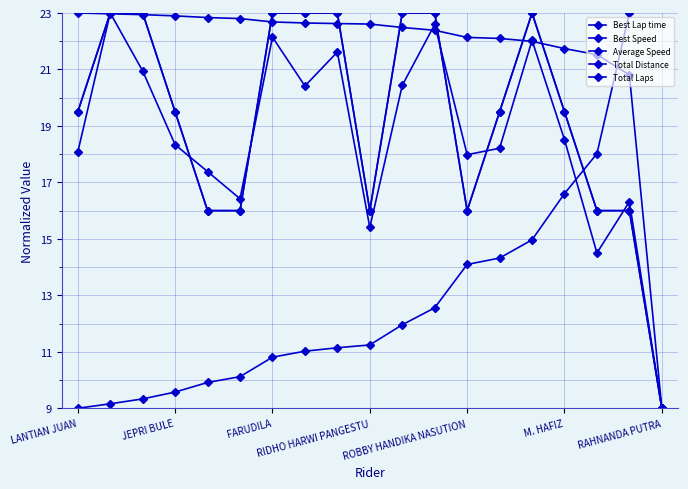

How many lines are shown in the chart?

5